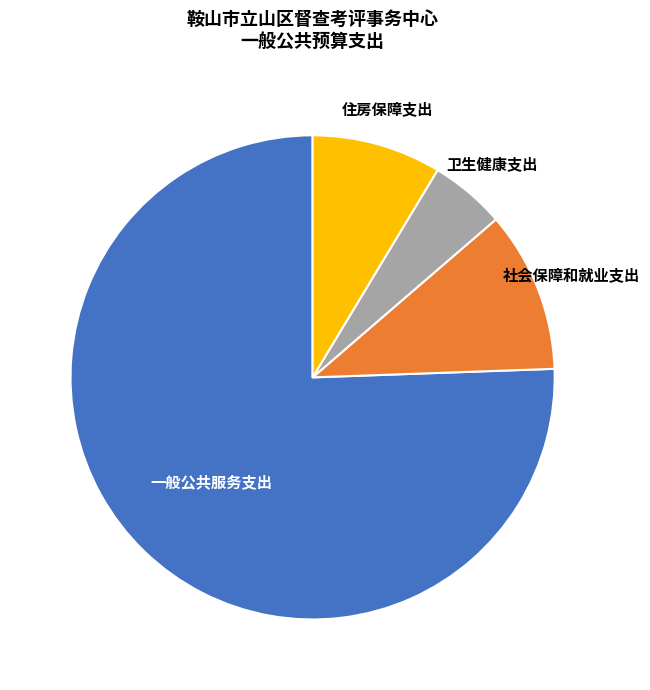

Count the number of slices in the pie.

4